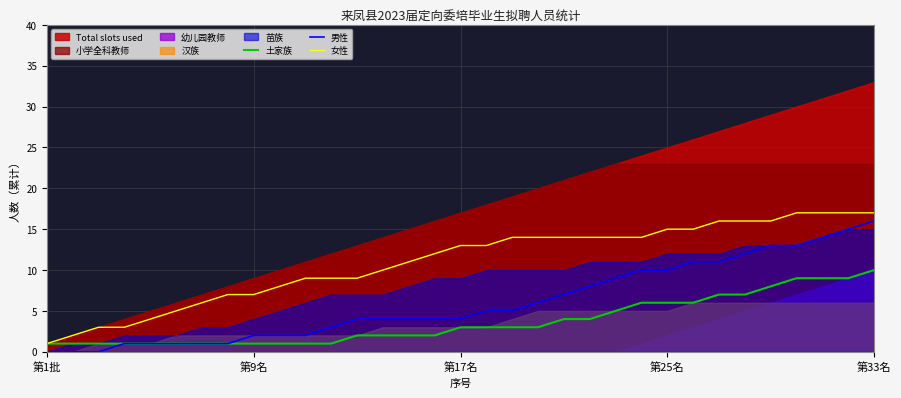

Count the 土家族 values in the range 1 to 6.

26